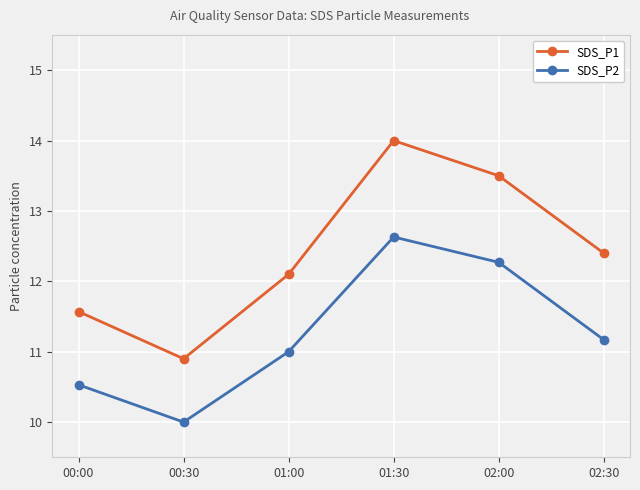

How many data points in SDS_P1 are less than 12?

2